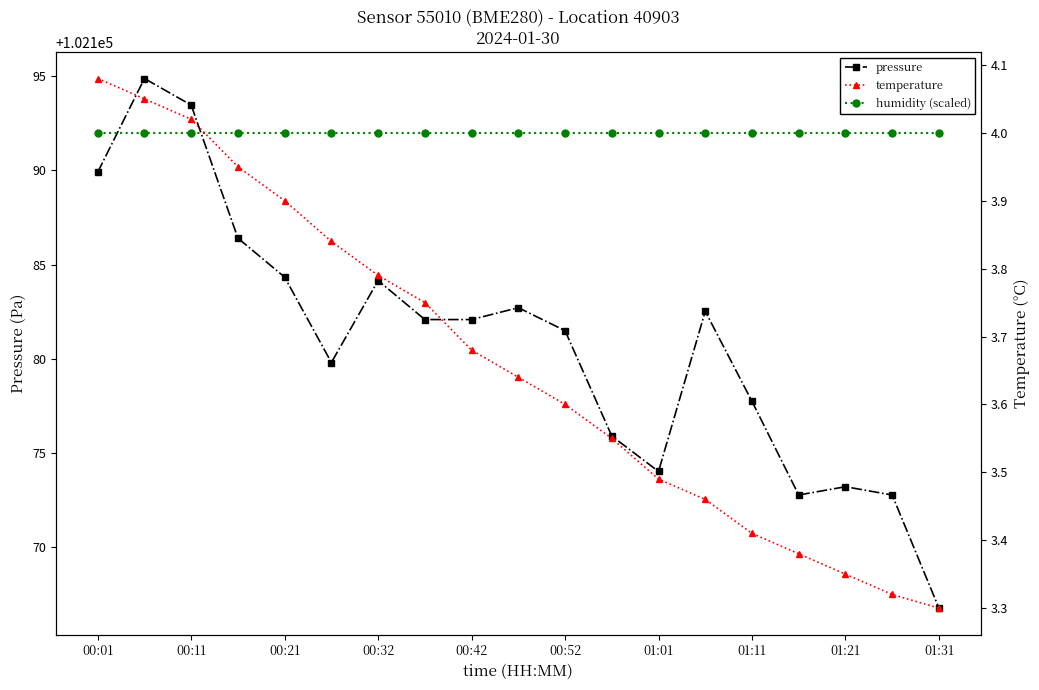

True or false: pressure and temperature intersect in this chart.

False